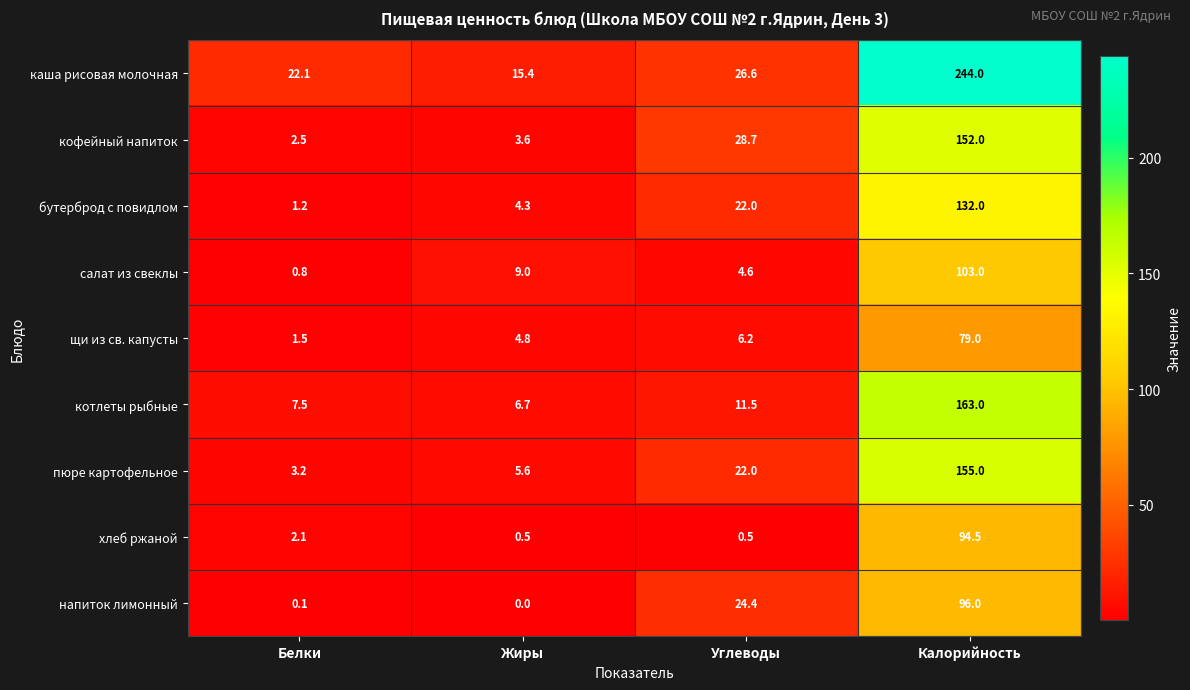

True or false: салат из свеклы has a value of 1.3 at Белки.

False